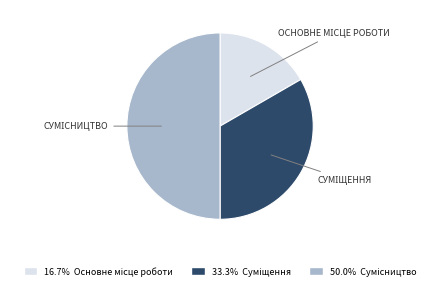

How many segments does this pie chart have?

3